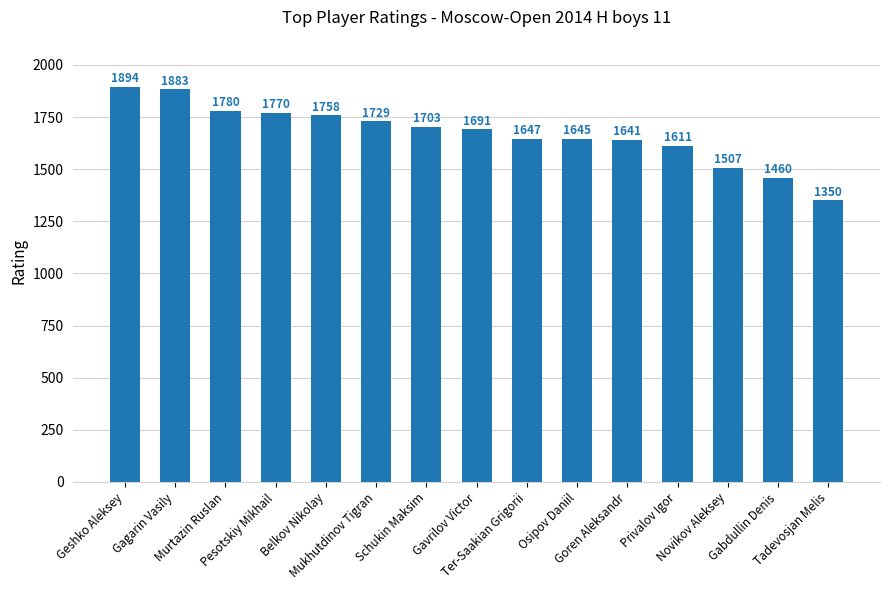

Reading right to left, extract all data points from this chart.

Tadevosjan Melis=1350	Gabdullin Denis=1460	Novikov Aleksey=1507	Privalov Igor=1611	Goren Aleksandr=1641	Osipov Daniil=1645	Ter-Saakian Grigorii=1647	Gavrilov Victor=1691	Schukin Maksim=1703	Mukhutdinov Tigran=1729	Belkov Nikolay=1758	Pesotskiy Mikhail=1770	Murtazin Ruslan=1780	Gagarin Vasily=1883	Geshko Aleksey=1894